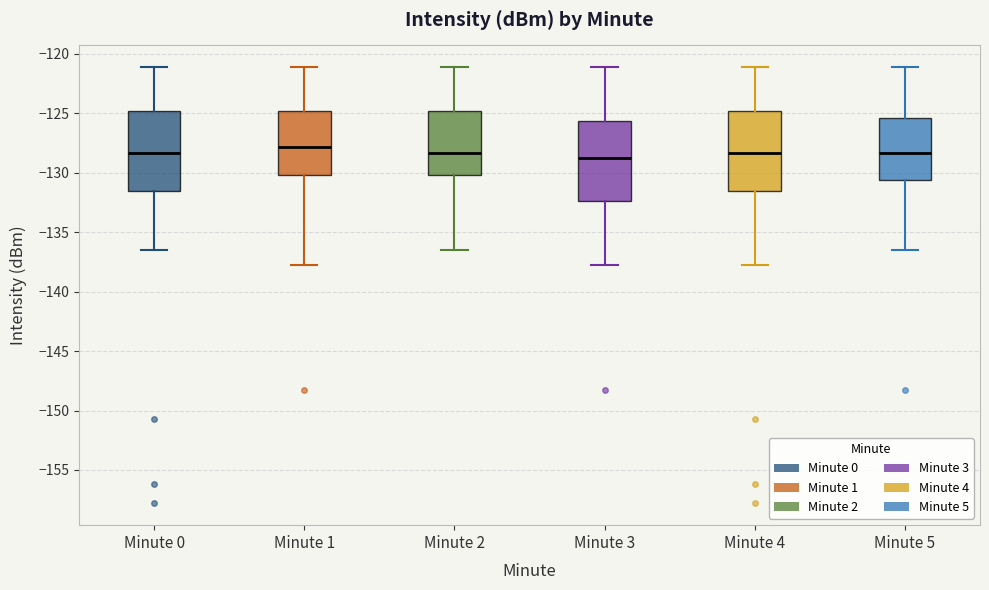

Reading left to right, read every box against the y-axis: the position of its median line, the range the box covers, and the ends of its whiskers. The values are not printed on the chart, so give them approximately, as read against the axis.

Minute 0: median -128.5, box -131.5 to -125.0, whiskers -136.5 to -121.0
Minute 1: median -128.0, box -130.0 to -125.0, whiskers -138.0 to -121.0
Minute 2: median -128.5, box -130.0 to -125.0, whiskers -136.5 to -121.0
Minute 3: median -129.0, box -132.5 to -125.5, whiskers -138.0 to -121.0
Minute 4: median -128.5, box -131.5 to -125.0, whiskers -138.0 to -121.0
Minute 5: median -128.5, box -130.5 to -125.5, whiskers -136.5 to -121.0